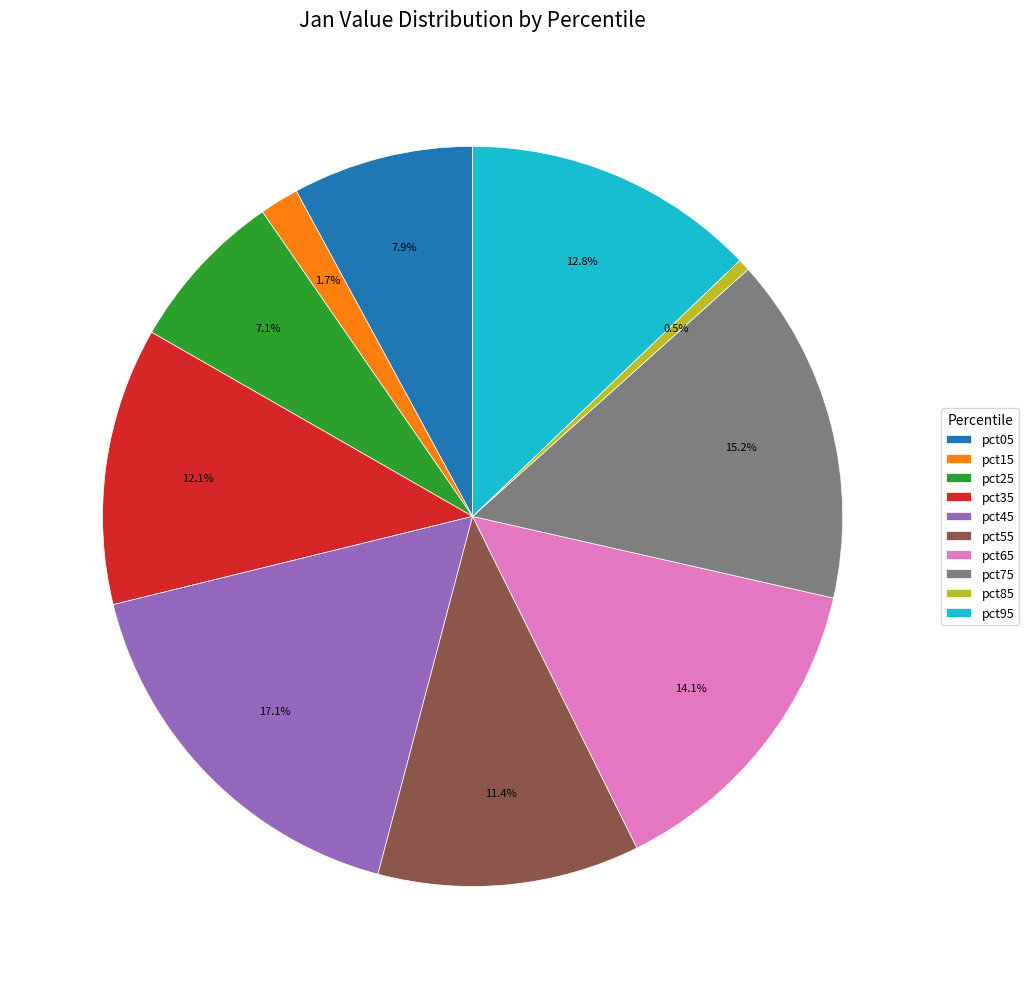

To the nearest percent, what is the difference between the largest and smallest slice percentages?

17%